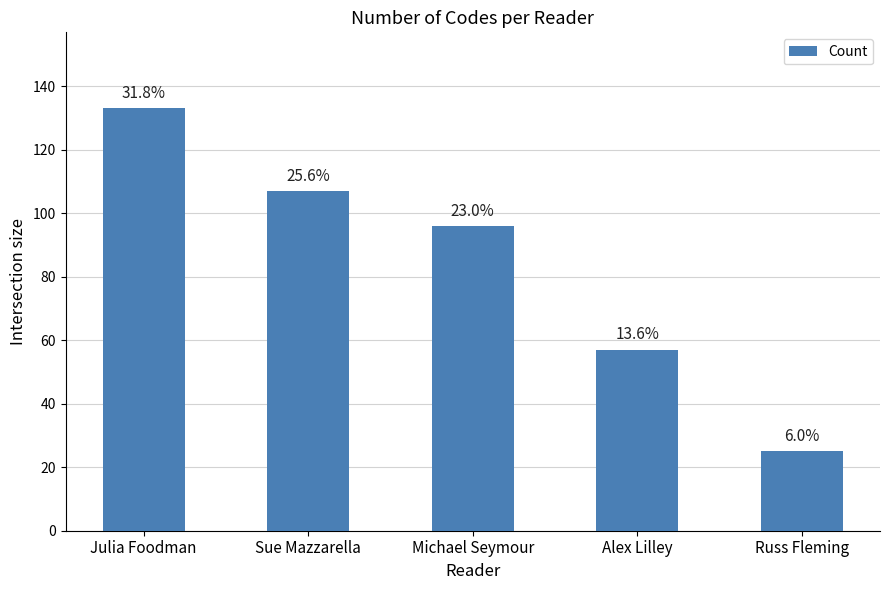

Reading left to right, list all the values displayed in this chart.

133	107	96	57	25